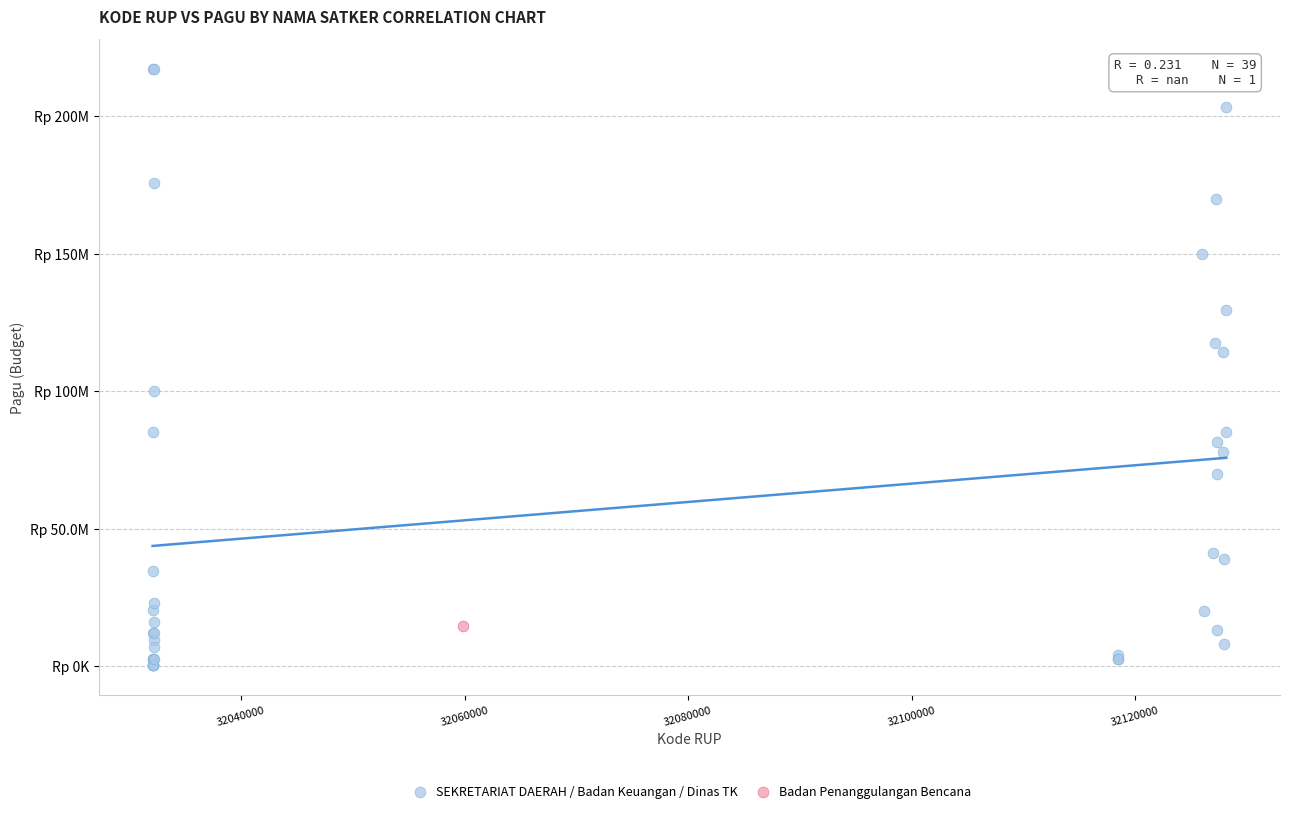

What are all the series names shown in the legend?

SEKRETARIAT DAERAH / Badan Keuangan / Dinas TK, Badan Penanggulangan Bencana